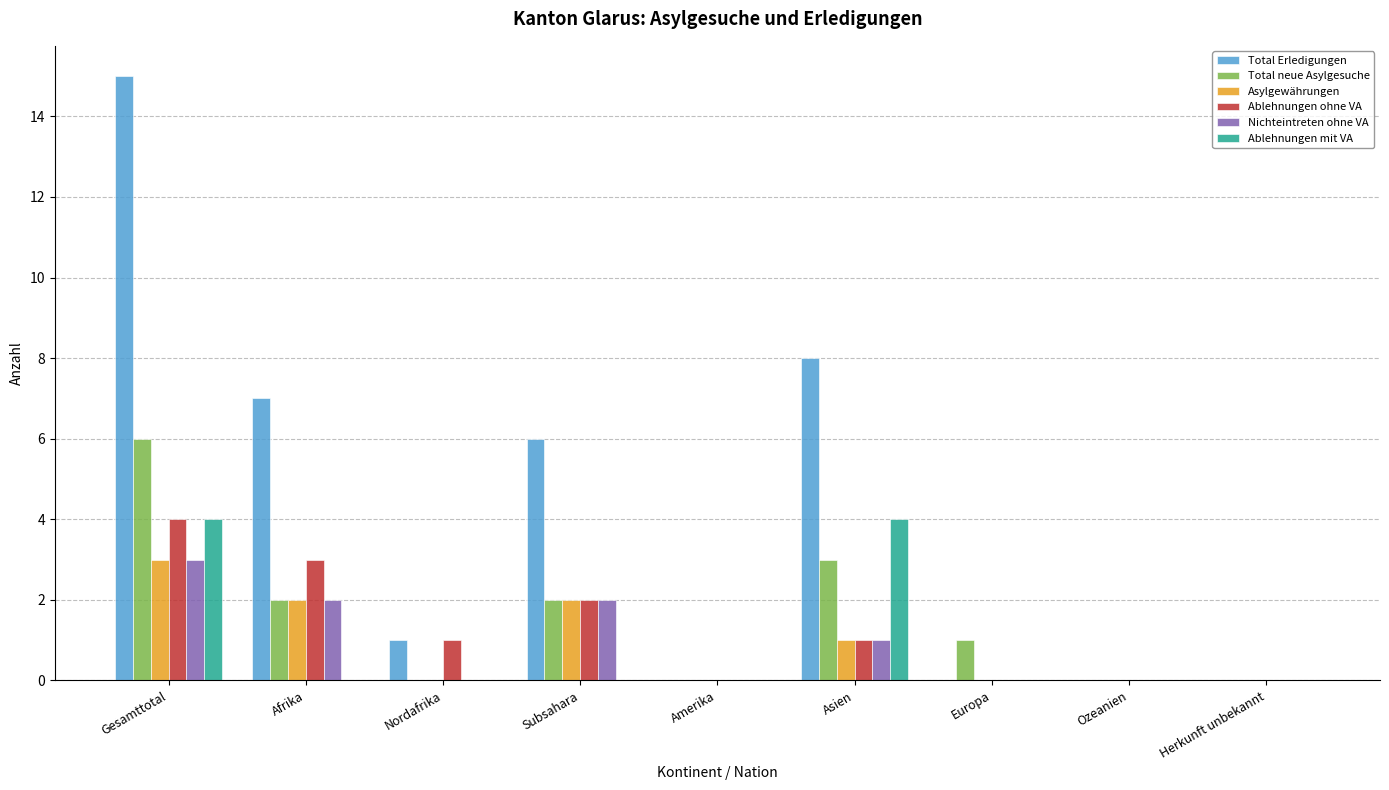

What is the total value across all series at Gesamttotal?

35